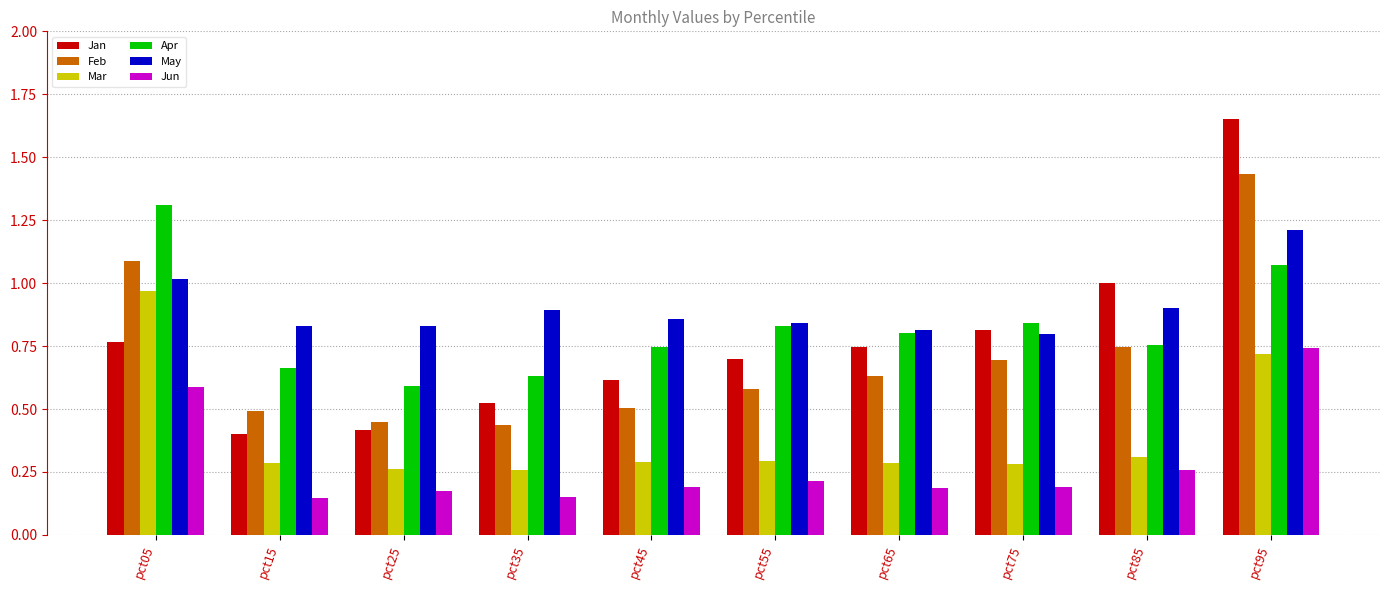

What is the sum of all Mar values?

4.0